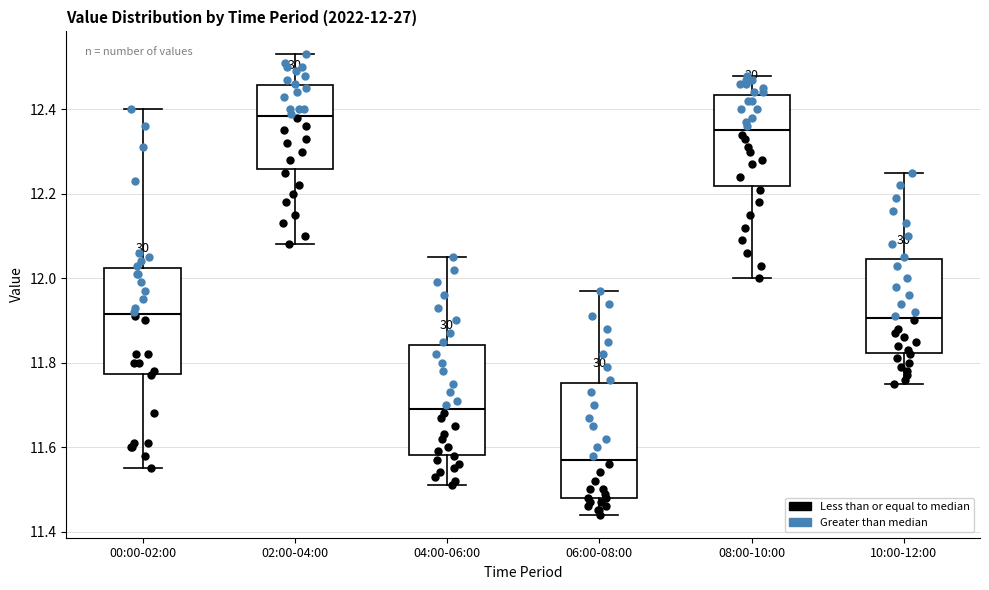

Which box has the highest median line?

02:00-04:00